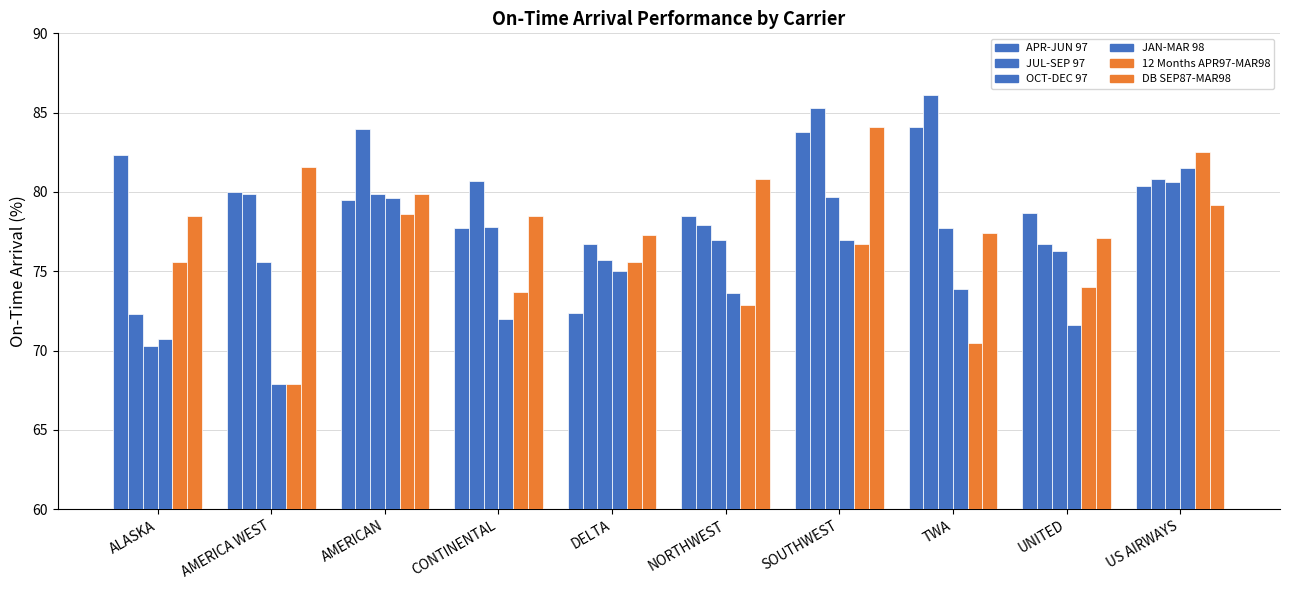

What position from the left is AMERICAN?

3